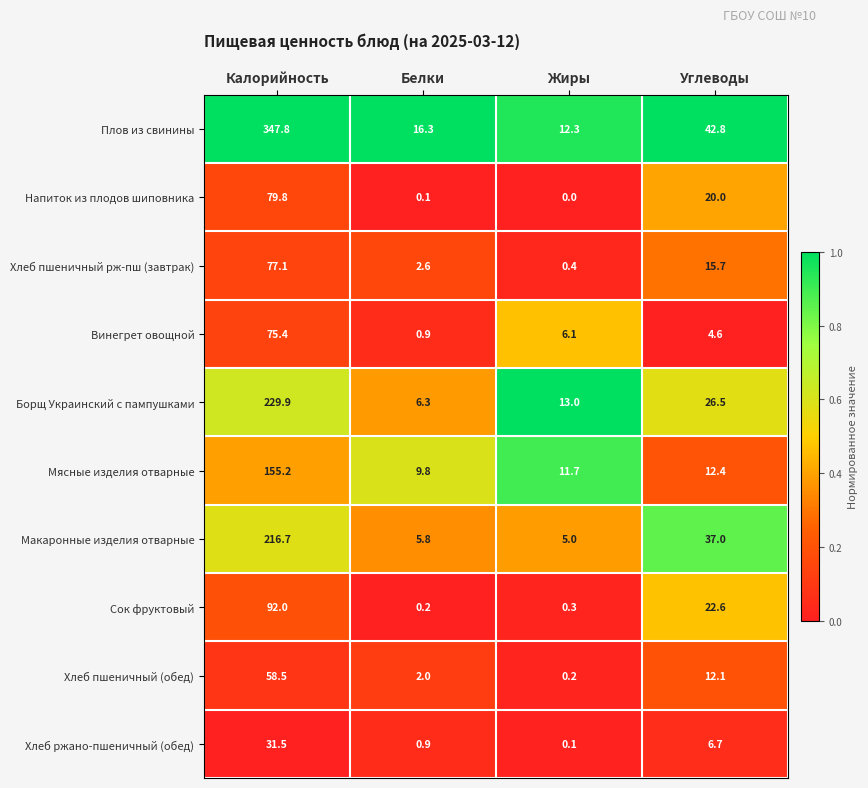

Where is Макаронные изделия отварные nearest to the value 110?

Углеводы